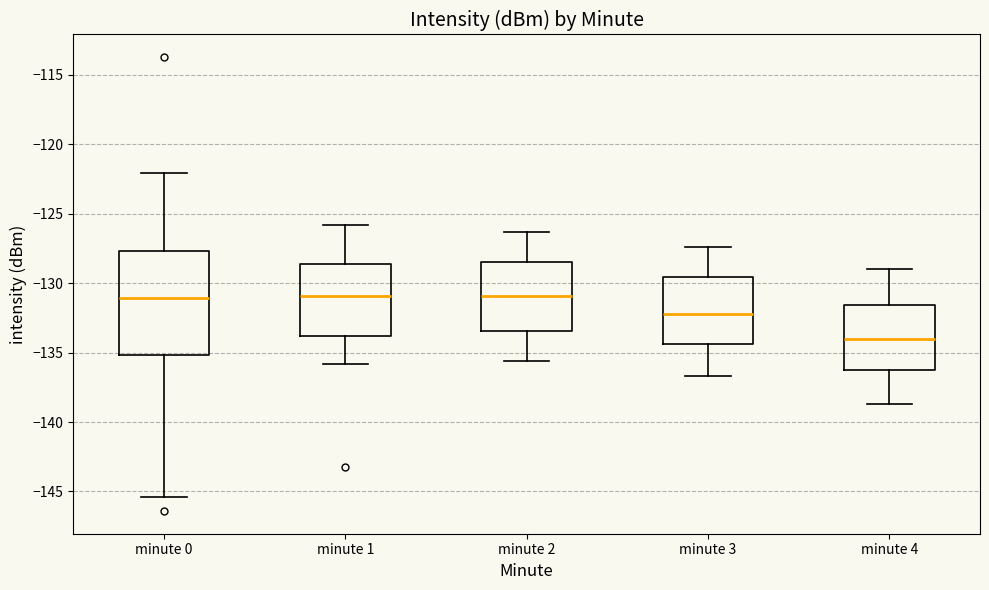

Reading left to right, read every box against the y-axis: the position of its median line, the range the box covers, and the ends of its whiskers. The values are not printed on the chart, so give them approximately, as read against the axis.

minute 0: median -131.0, box -135.0 to -127.5, whiskers -145.5 to -122.0
minute 1: median -131.0, box -134.0 to -128.5, whiskers -136.0 to -126.0
minute 2: median -131.0, box -133.5 to -128.5, whiskers -135.5 to -126.5
minute 3: median -132.0, box -134.5 to -129.5, whiskers -136.5 to -127.5
minute 4: median -134.0, box -136.0 to -131.5, whiskers -138.5 to -129.0